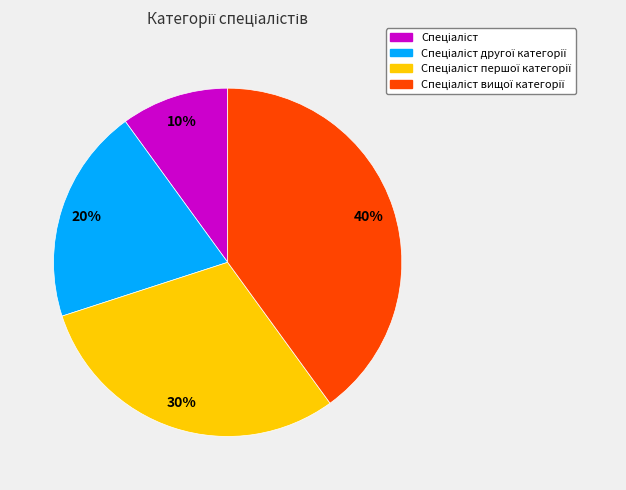

Is there any slice that represents more than half of the pie?

No